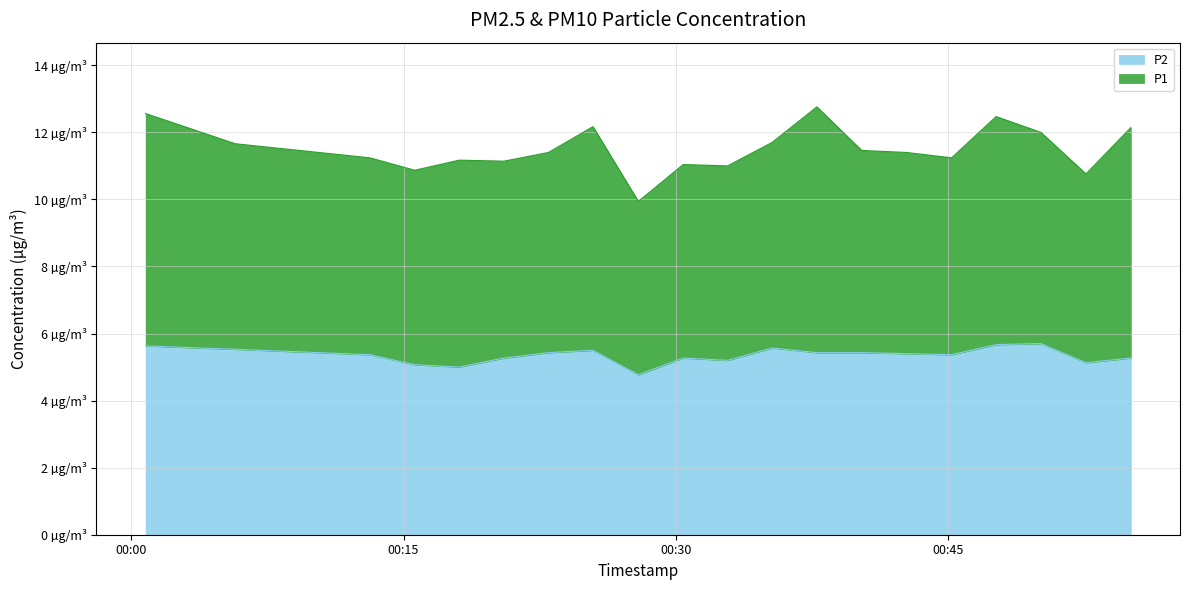

What is the minimum value shown in the chart?

4.8